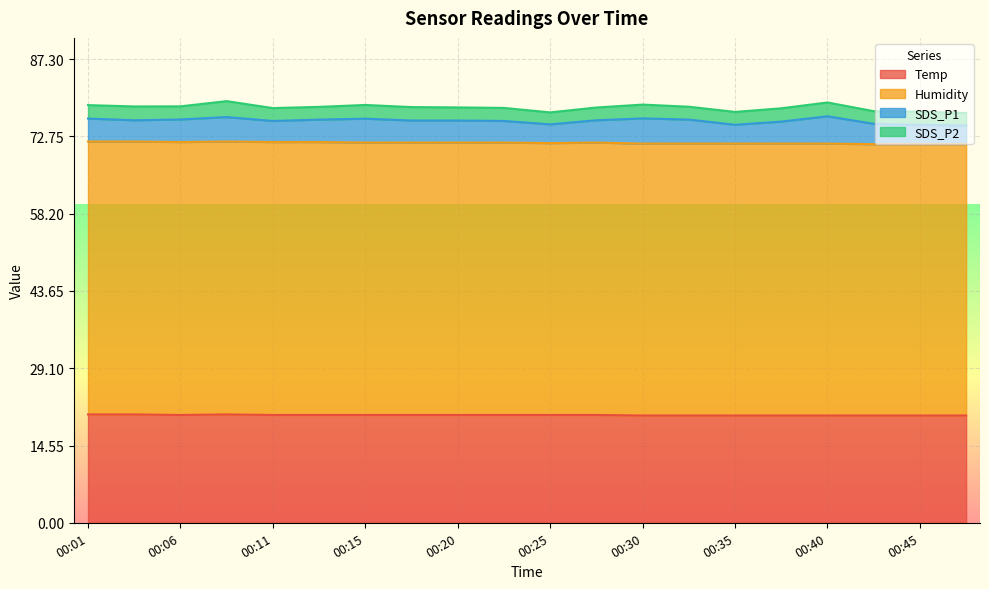

Does the chart display data point markers on the line(s)?

No